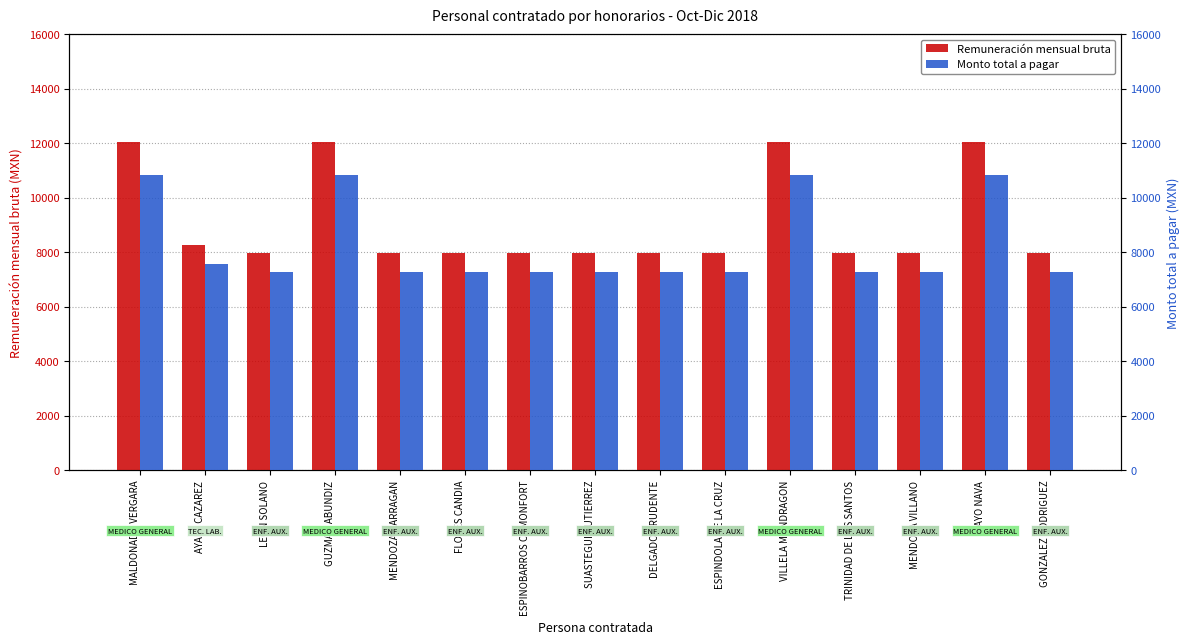

At MALDONADO VERGARA, list the series in order from largest to smallest.

Remuneración mensual bruta, Monto total a pagar